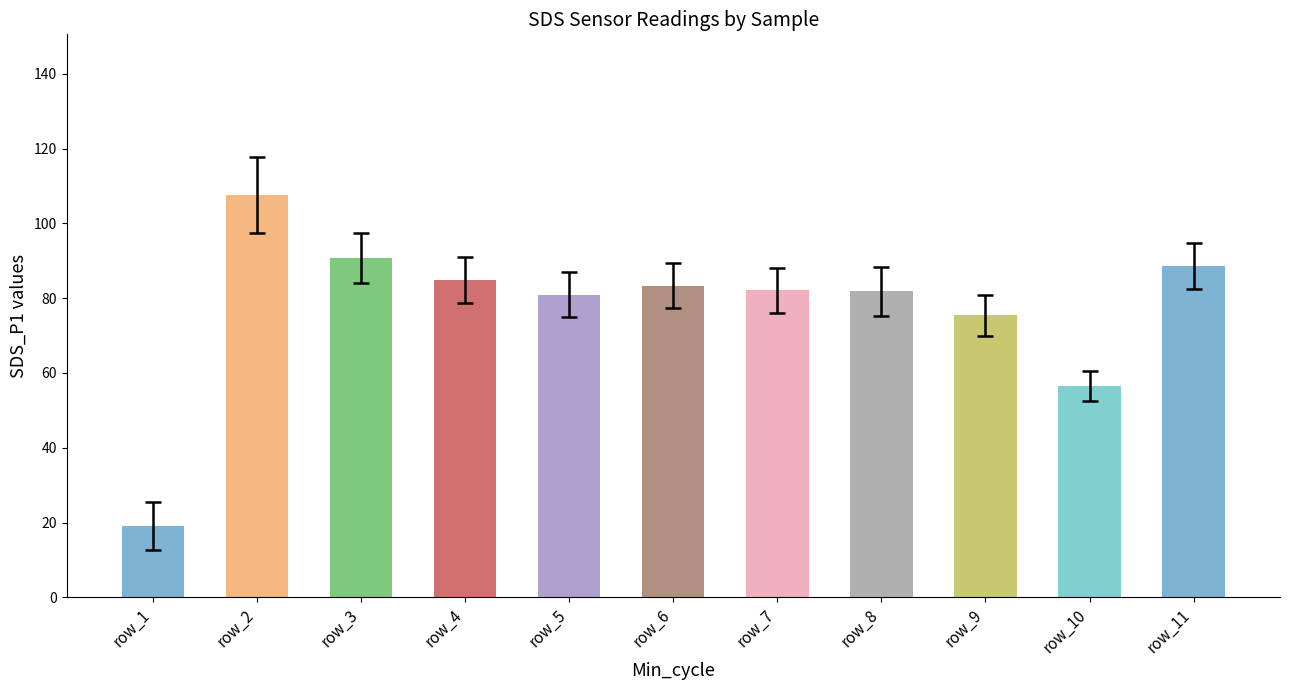

What is the minimum value shown in the chart?

19.0